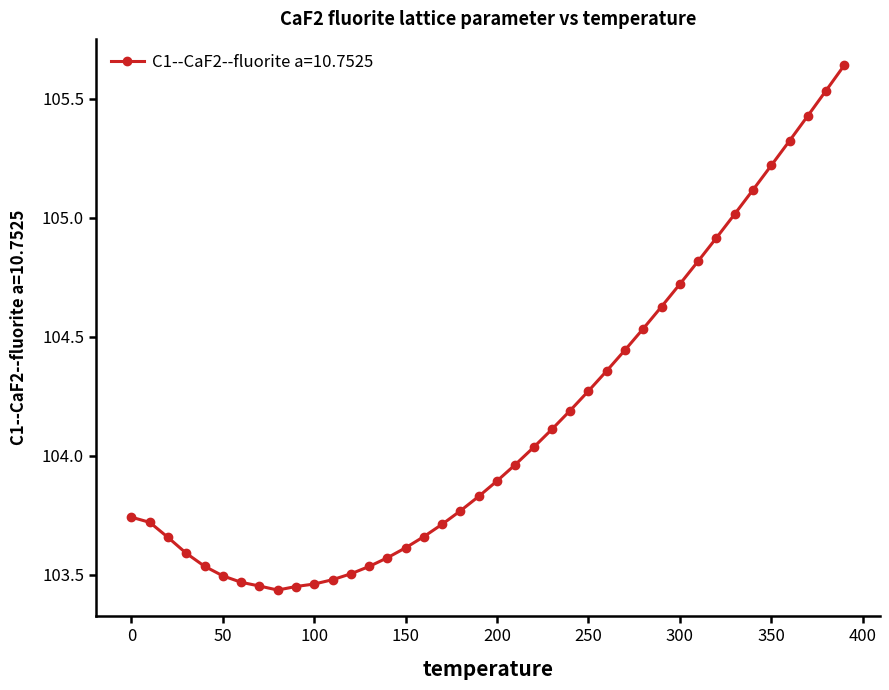

What is the value of the 24th point from the left?

104.1